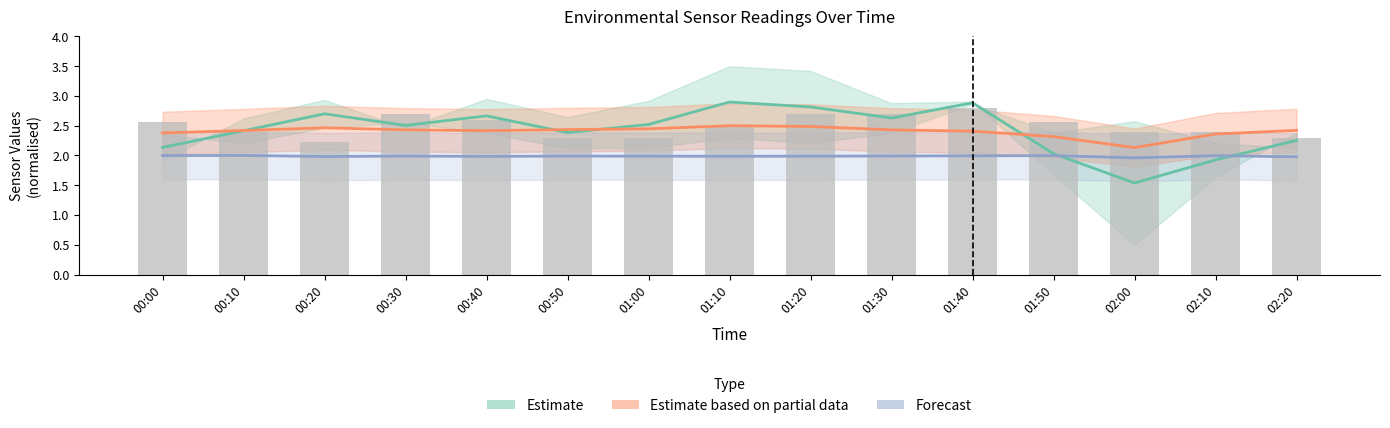

Which has a higher value, 00:40 or 01:40?

01:40